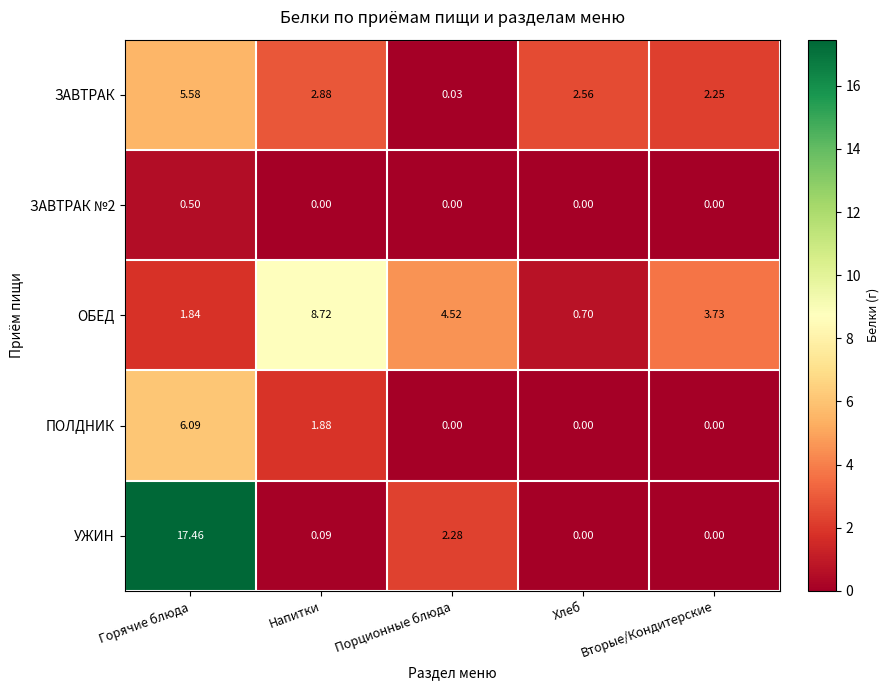

At which category is the sum across all series the highest?

Горячие блюда